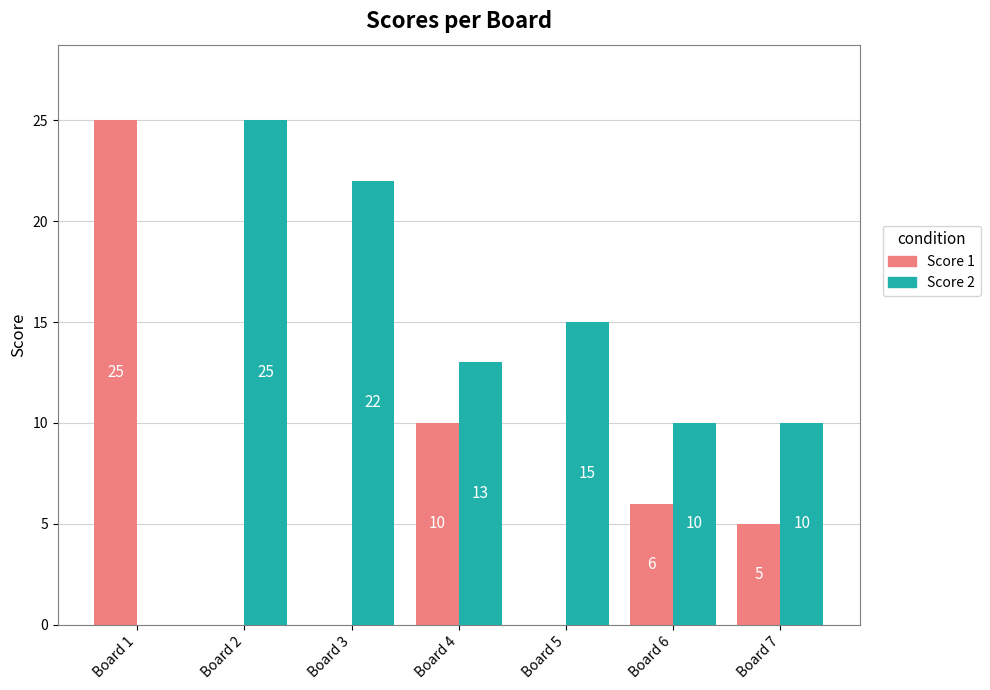

What are all the series names shown in the legend?

Score 1, Score 2